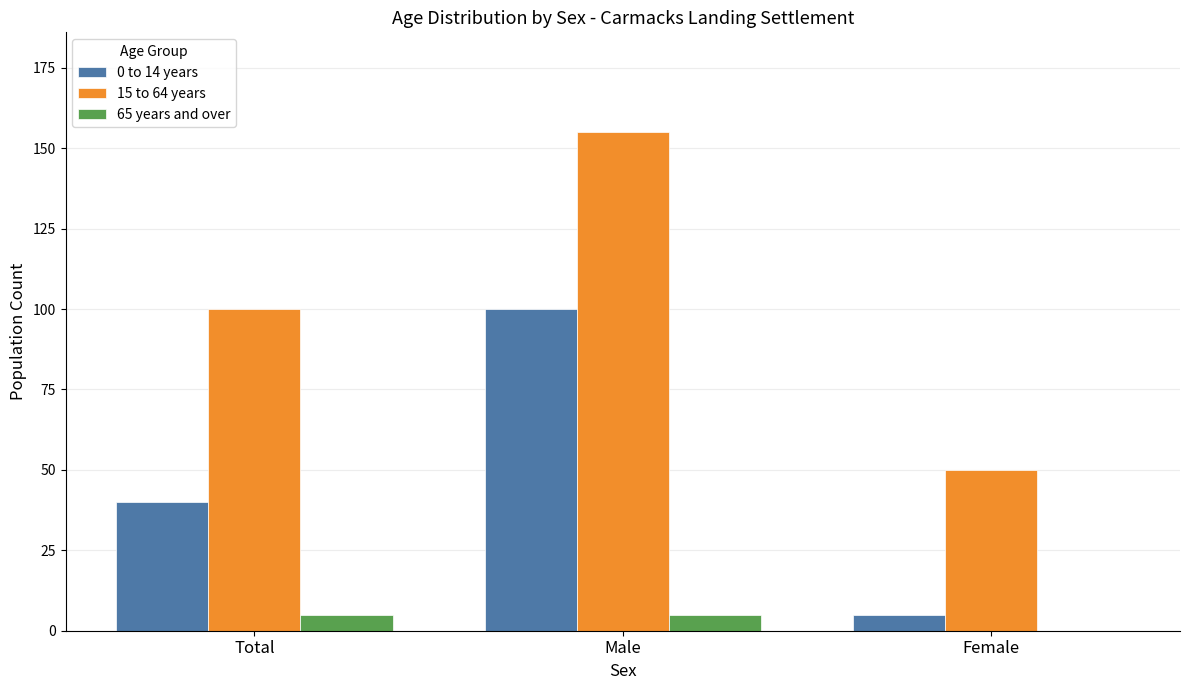

Is it true that 65 years and over equals 5 at Male?

True